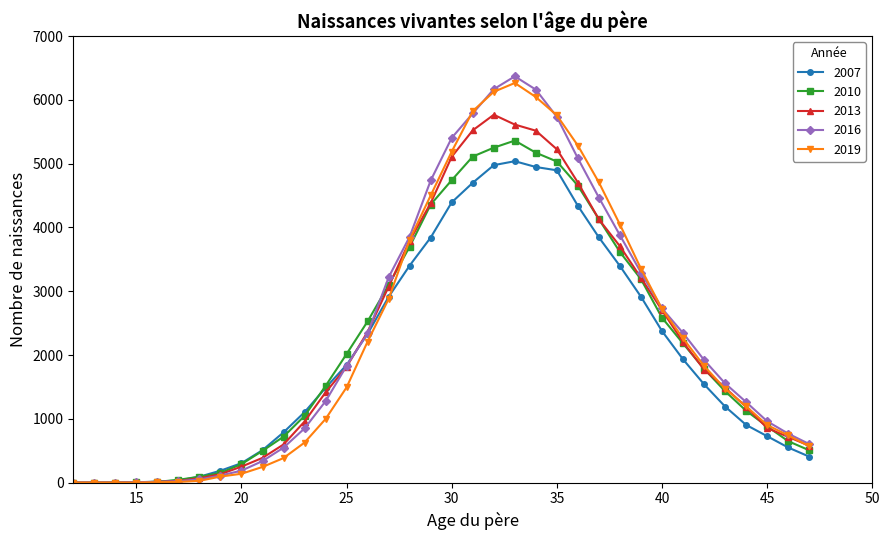

What is the greatest value displayed?

6368